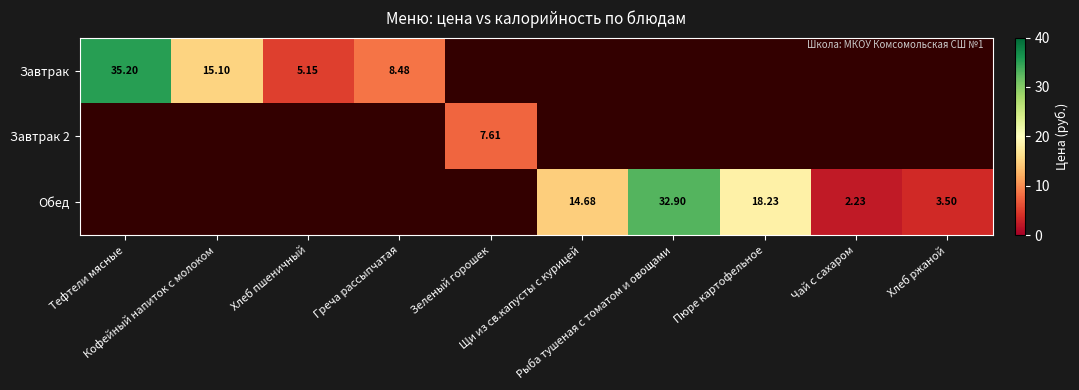

How many positive values does the Обед series have?

5